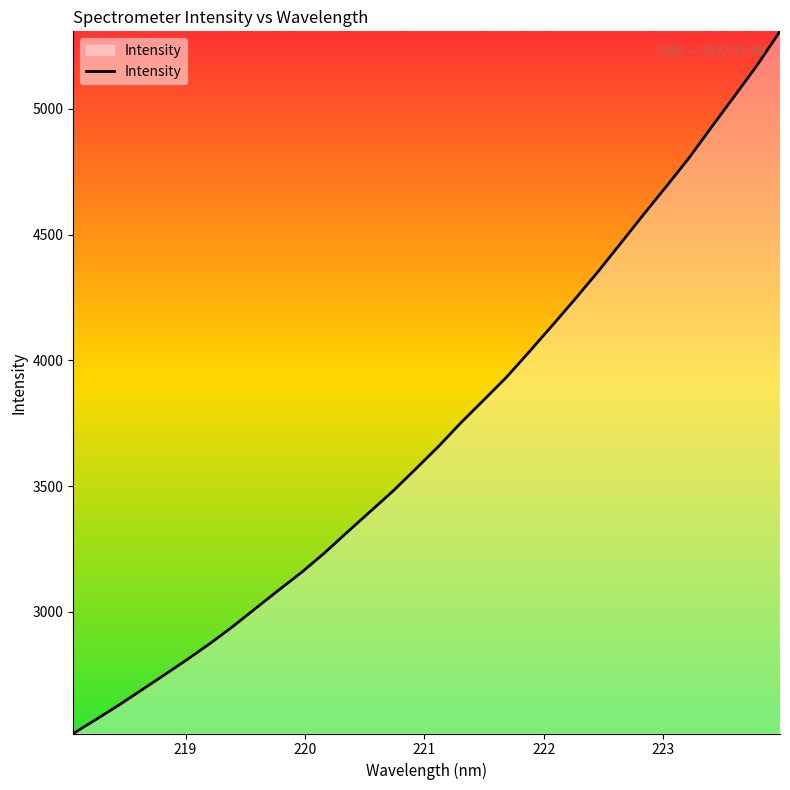

What is the difference between the maximum and minimum values?

2791.2